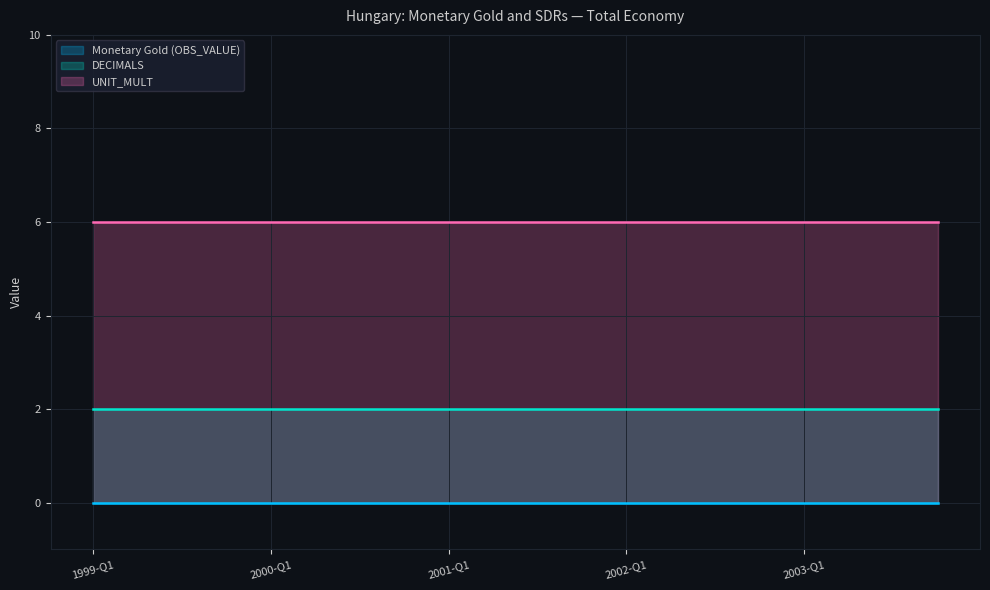

Which label corresponds to the smallest value in the chart?

1999-Q1